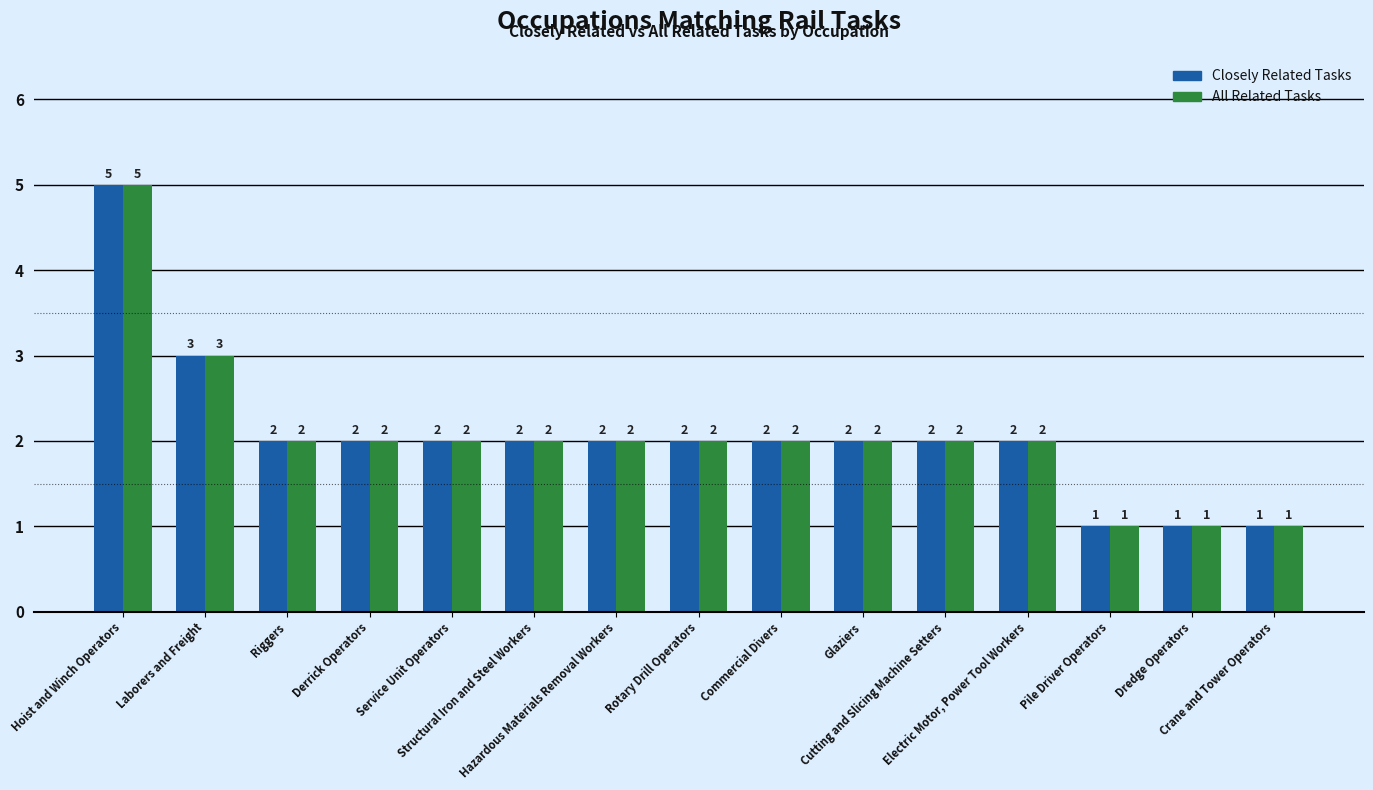

Reading left to right, what are all the values shown in this chart?

Closely Related Tasks: 5	3	2	2	2	2	2	2	2	2	2	2	1	1	1
All Related Tasks: 5	3	2	2	2	2	2	2	2	2	2	2	1	1	1